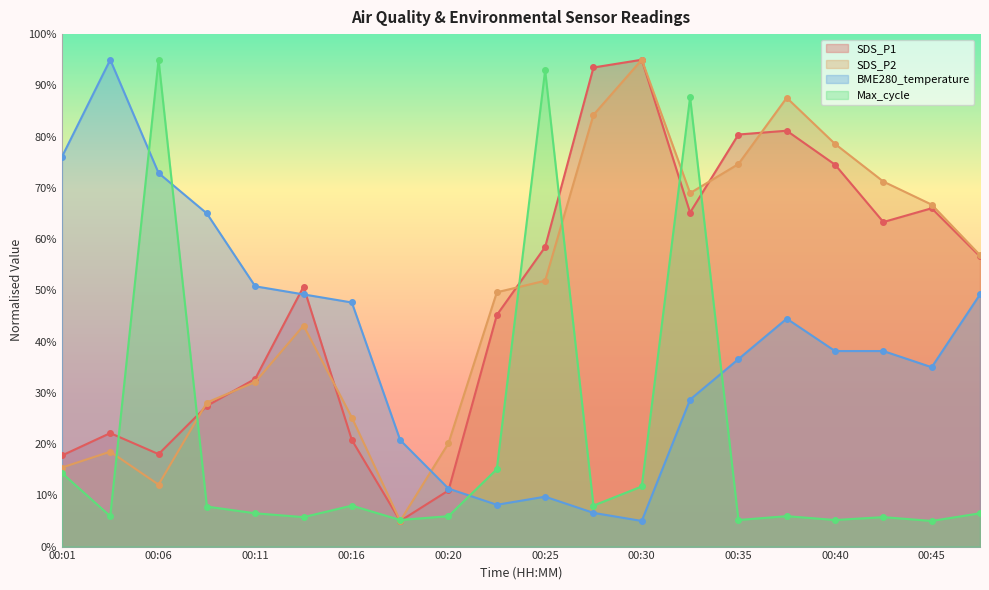

What are all the series names shown in the legend?

SDS_P1, SDS_P2, BME280_temperature, Max_cycle